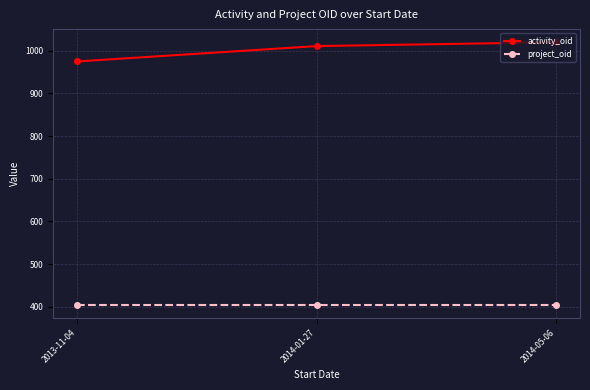

Between 2013-11-04 and 2014-05-06, which series saw the biggest shift?

activity_oid